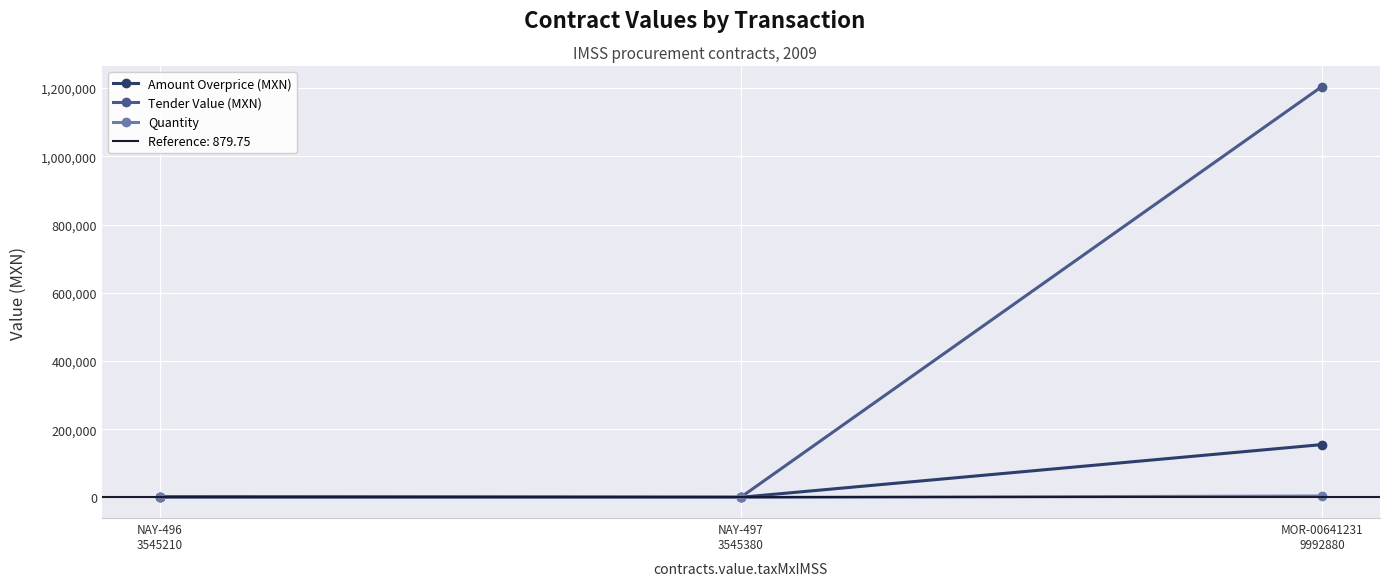

What is the minimum value for Tender Value (MXN)?

879.8